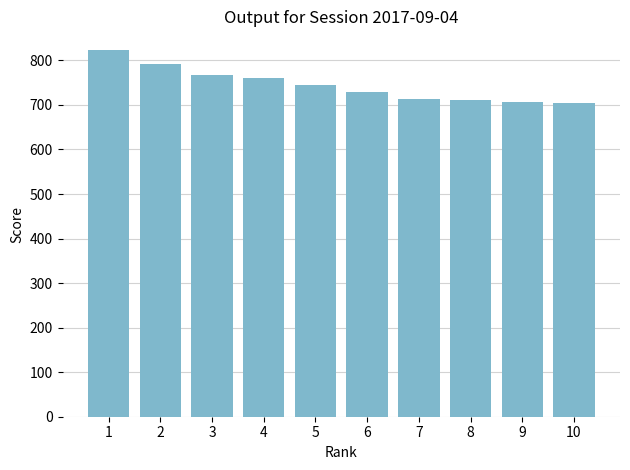

What is the smallest value displayed?

704